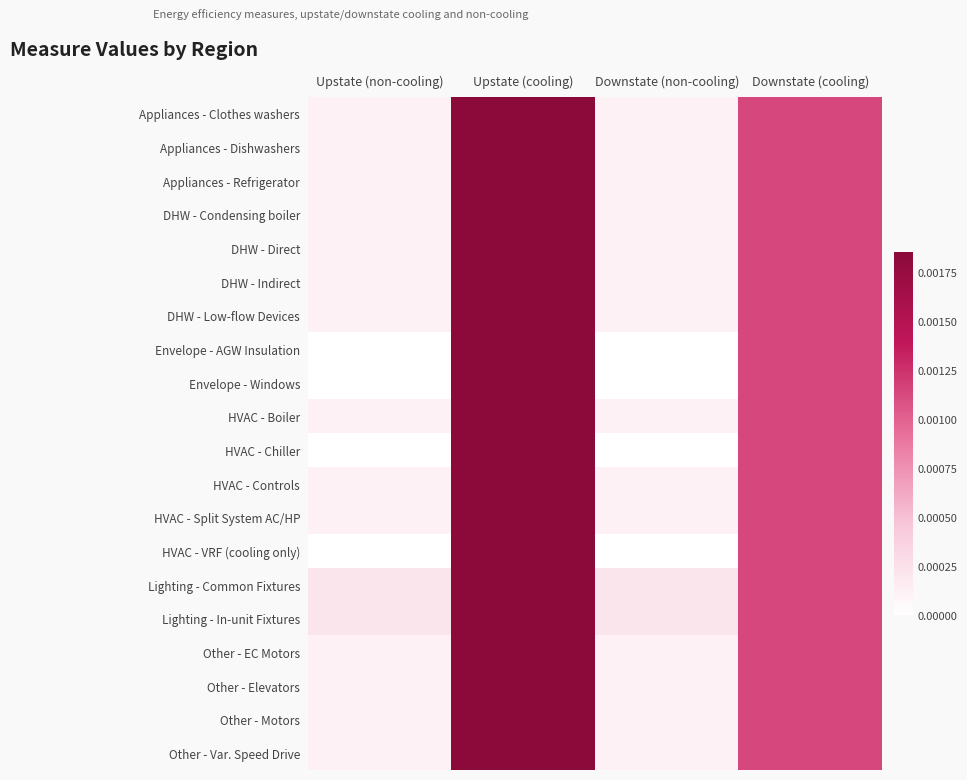

At which category is the sum across all series the highest?

Upstate (cooling)